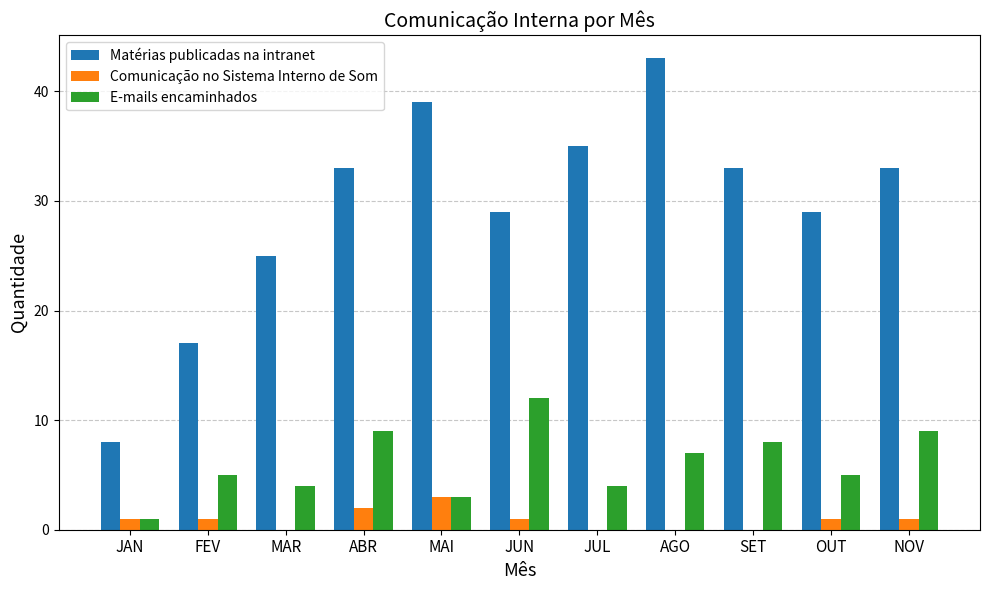

Which series has the largest range (max minus min)?

Matérias publicadas na intranet